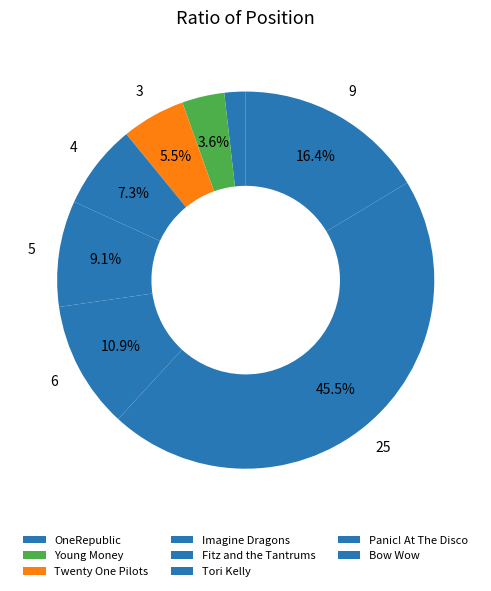

How many segments does this pie chart have?

8